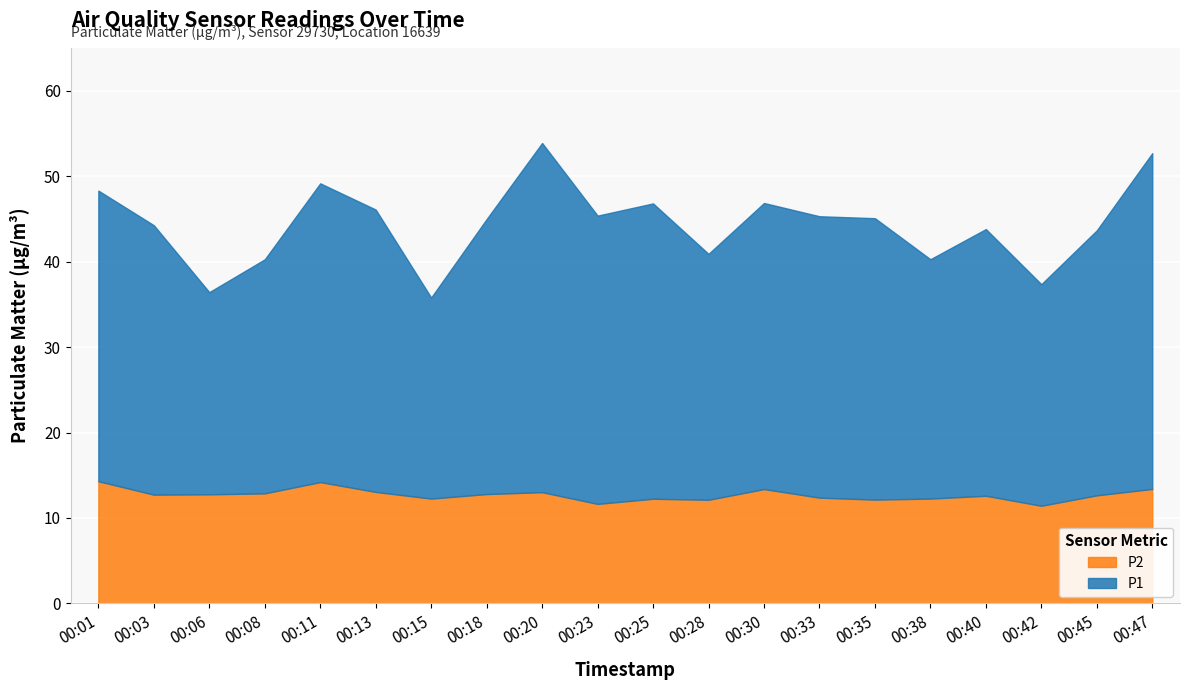

What is the maximum value shown in the chart?

53.9